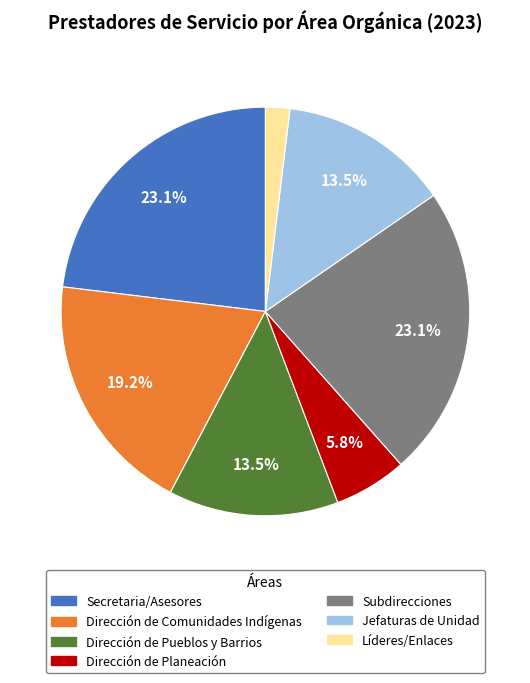

Is there a majority slice in this chart?

No